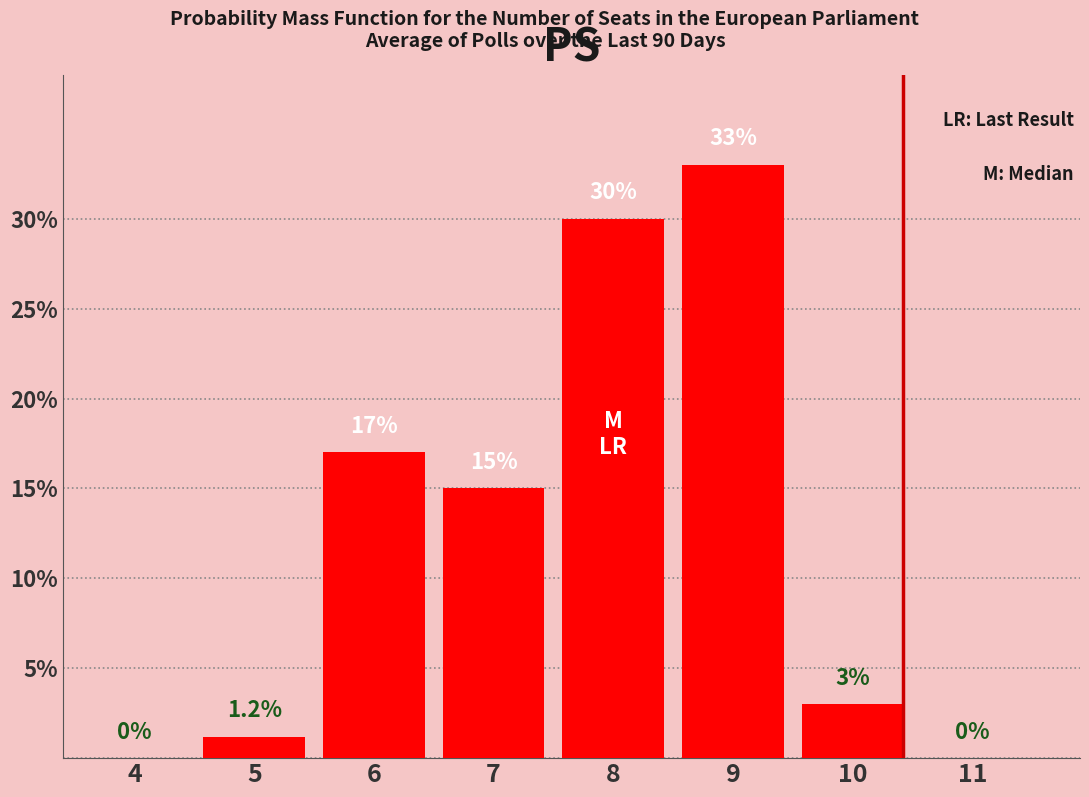

Reading left to right, transcribe all the data shown in this chart.

4=0.0	5=1.2	6=17.0	7=15.0	8=30.0	9=33.0	10=3.0	11=0.0